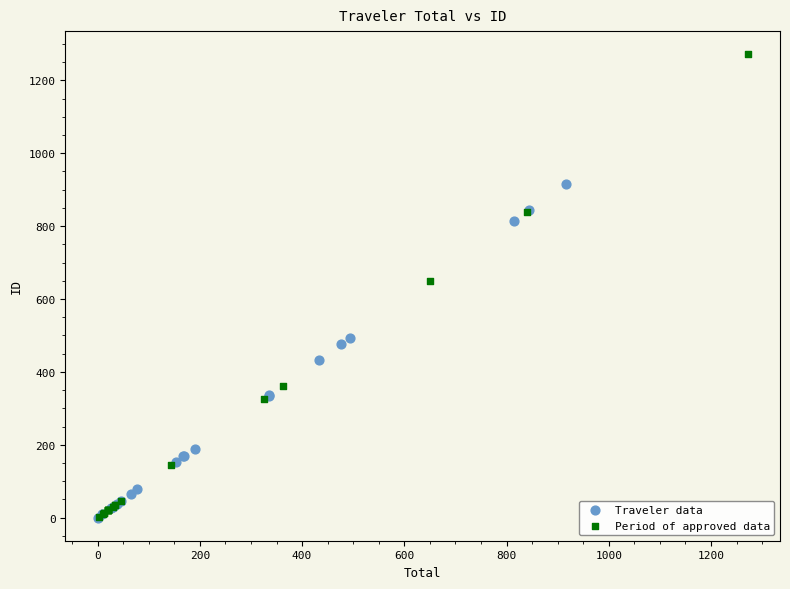

Which series reaches the maximum Y coordinate?

Period of approved data